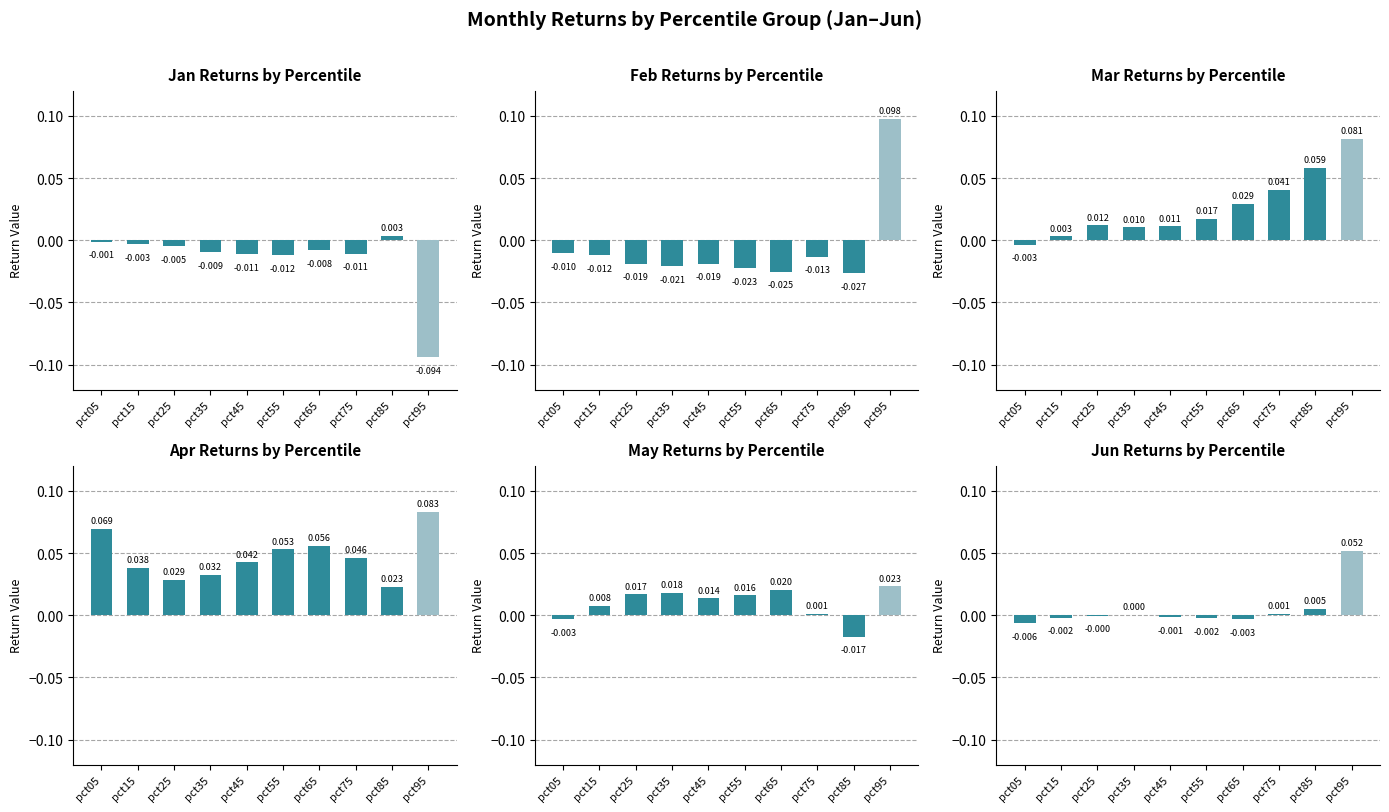

At which category does the chart reach its minimum across all series?

pct95